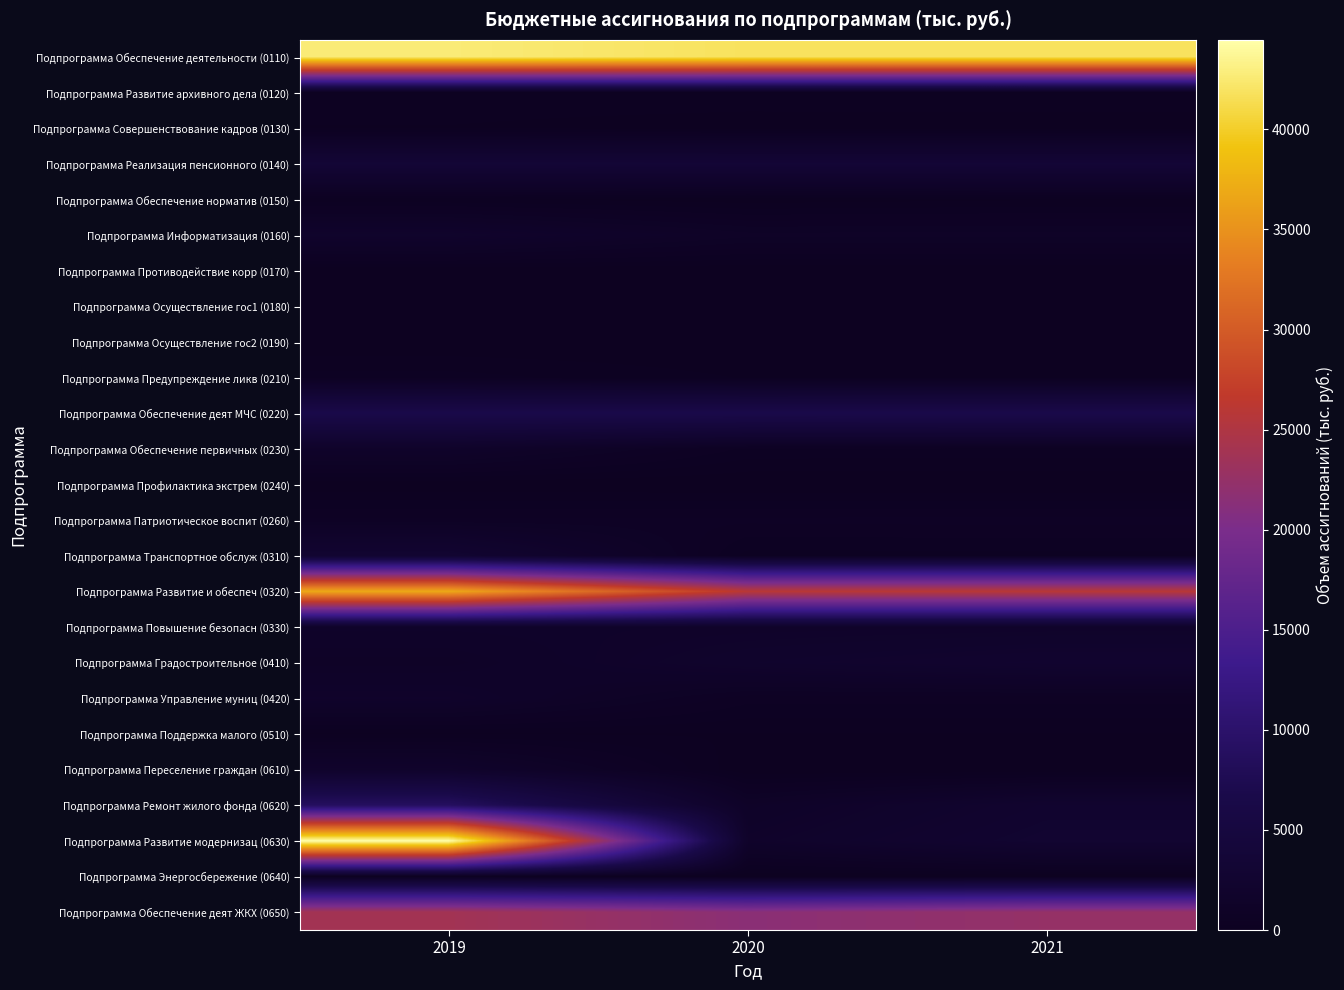

At how many categories does at least one series exceed 5652?

3